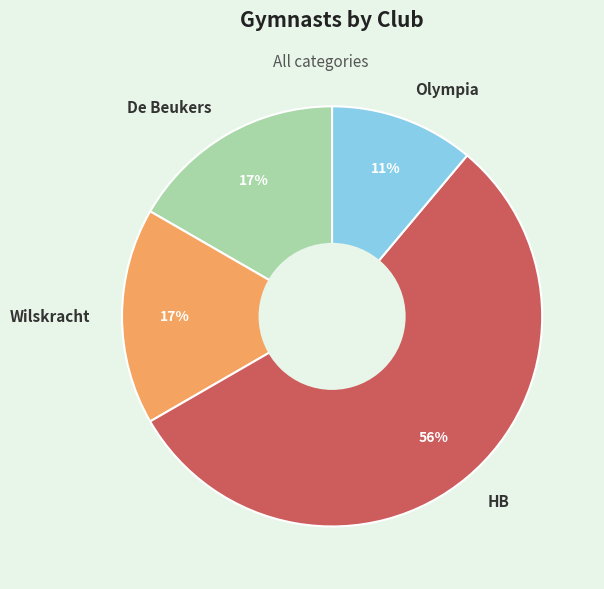

True or false: Olympia accounts for 11% of the total.

True